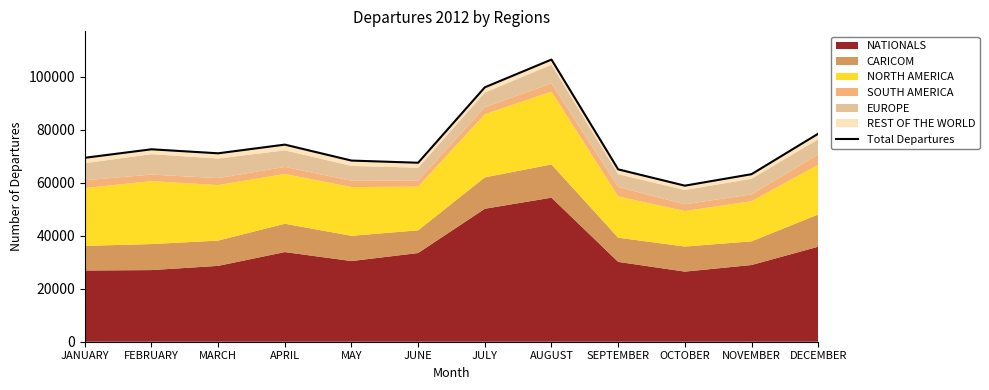

Reading left to right, extract all data points from this chart.

JANUARY=69415	FEBRUARY=72622	MARCH=71106	APRIL=74386	MAY=68363	JUNE=67548	JULY=96016	AUGUST=106489	SEPTEMBER=65042	OCTOBER=58895	NOVEMBER=63225	DECEMBER=78505